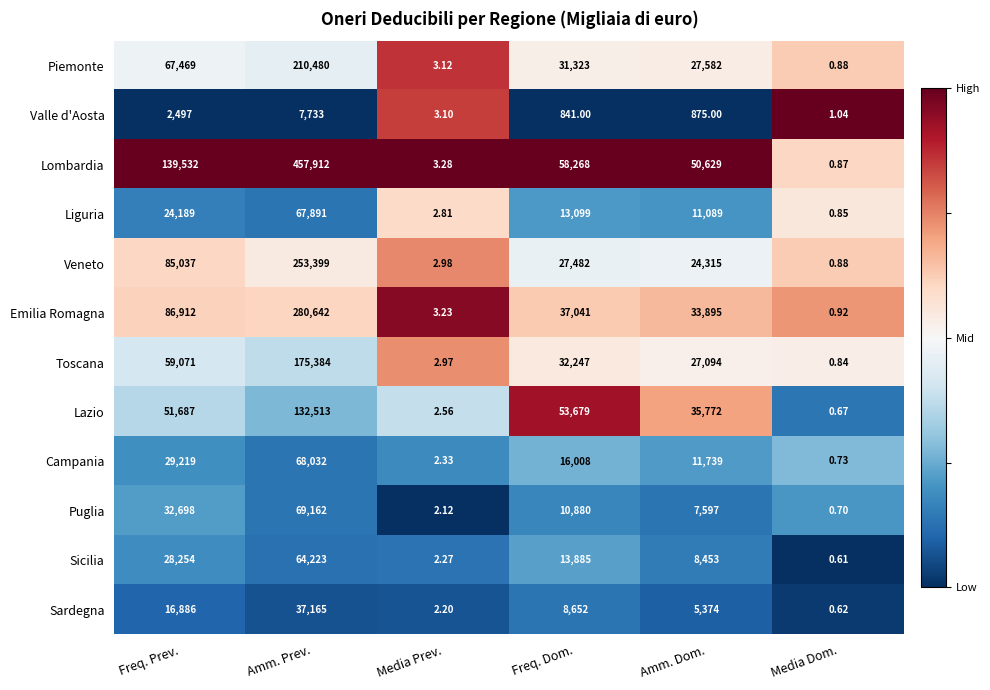

At which label is Lombardia closest to 228956?

Freq. Prev.